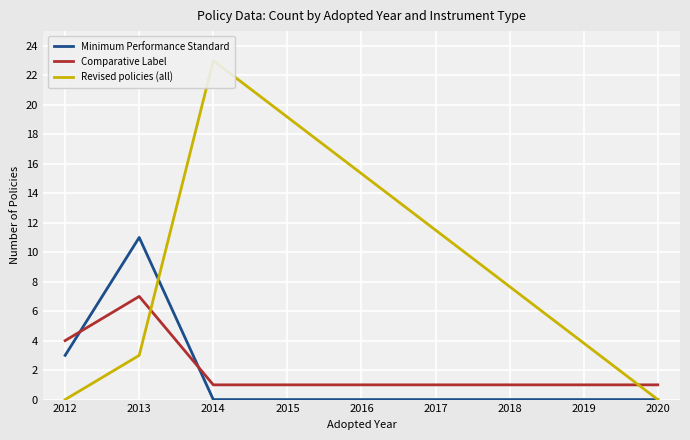

What is the maximum value for Minimum Performance Standard?

11